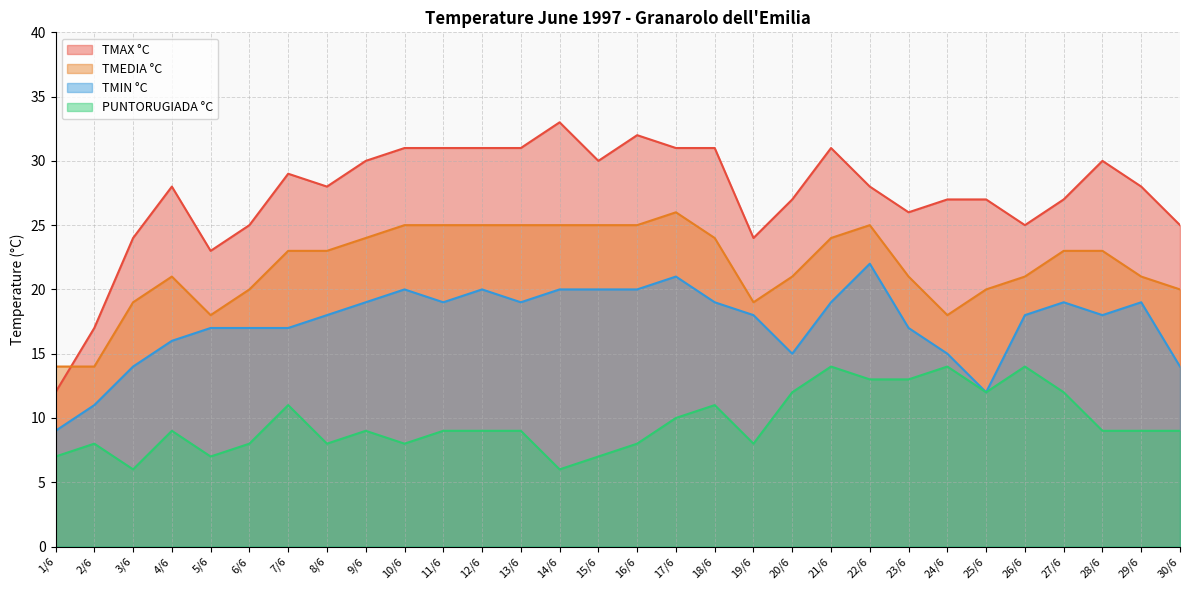

What is the sum of all TMAX °C values?

822